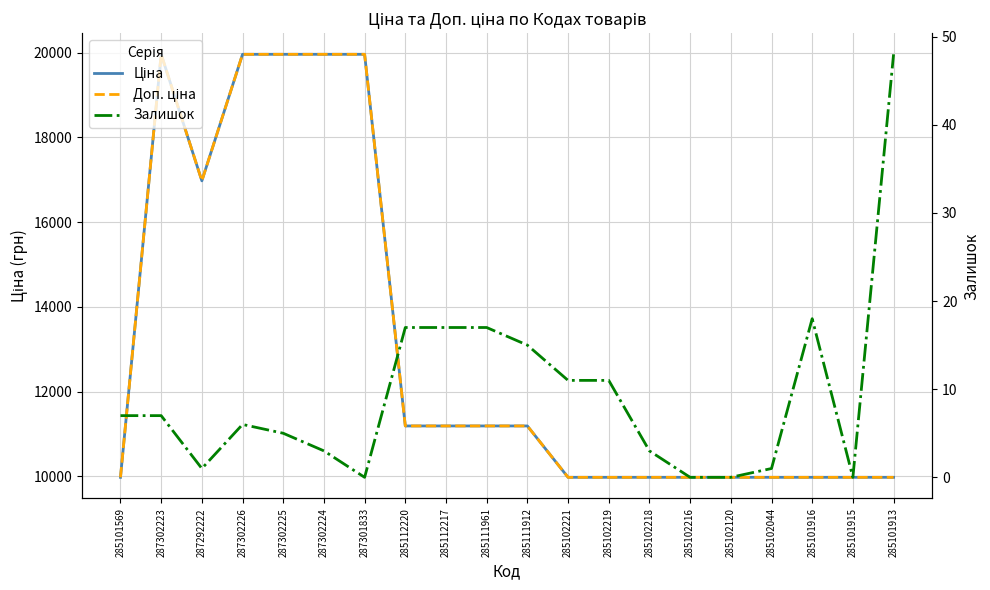

What is the sum of the Залишок values at 285101569 and 285101915?

7.0